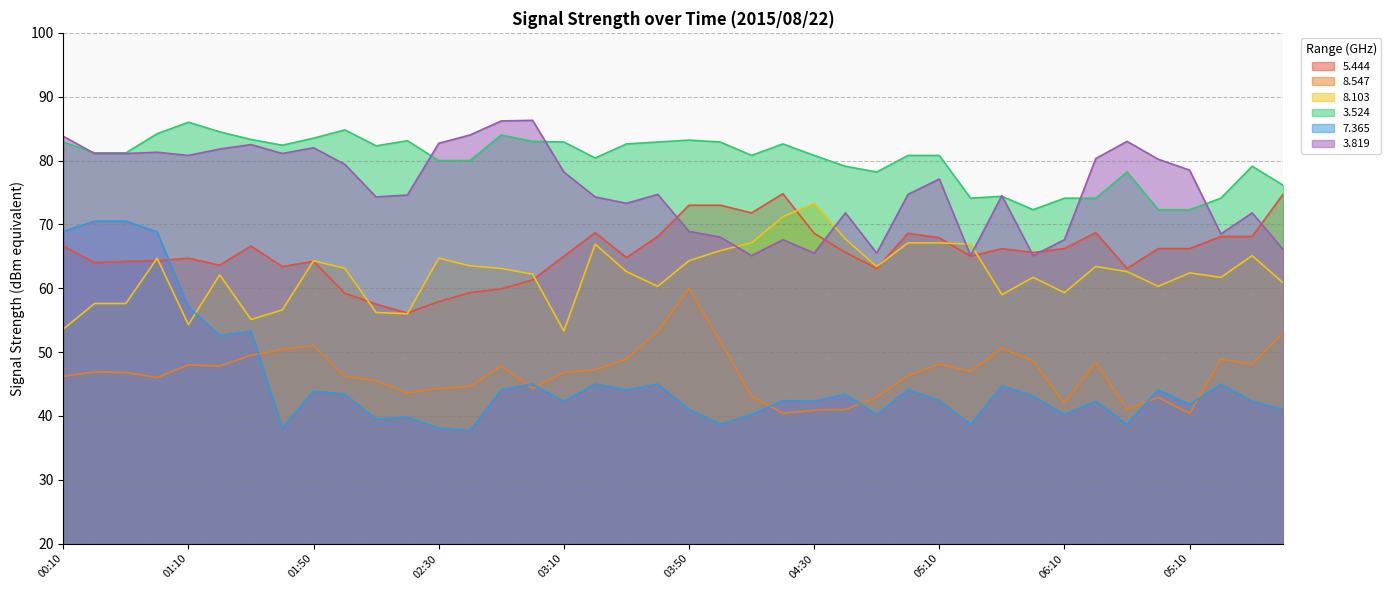

Does the chart display data point markers on the line(s)?

No